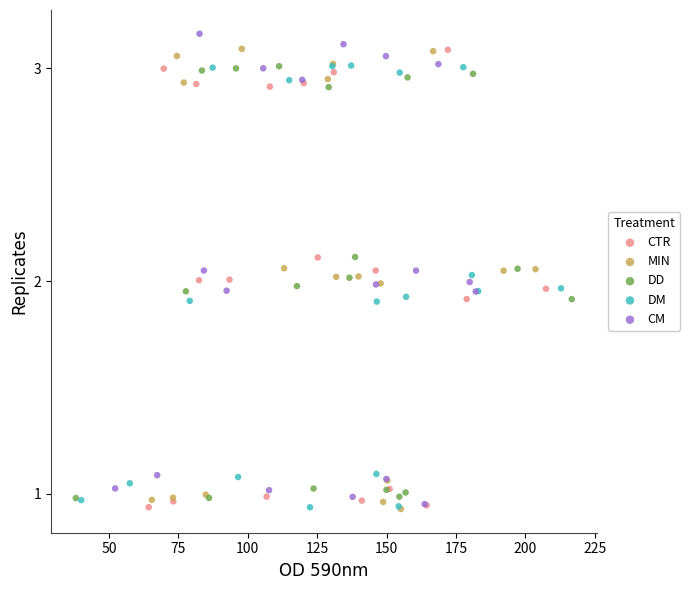

Which series contains the highest Y value?

CM